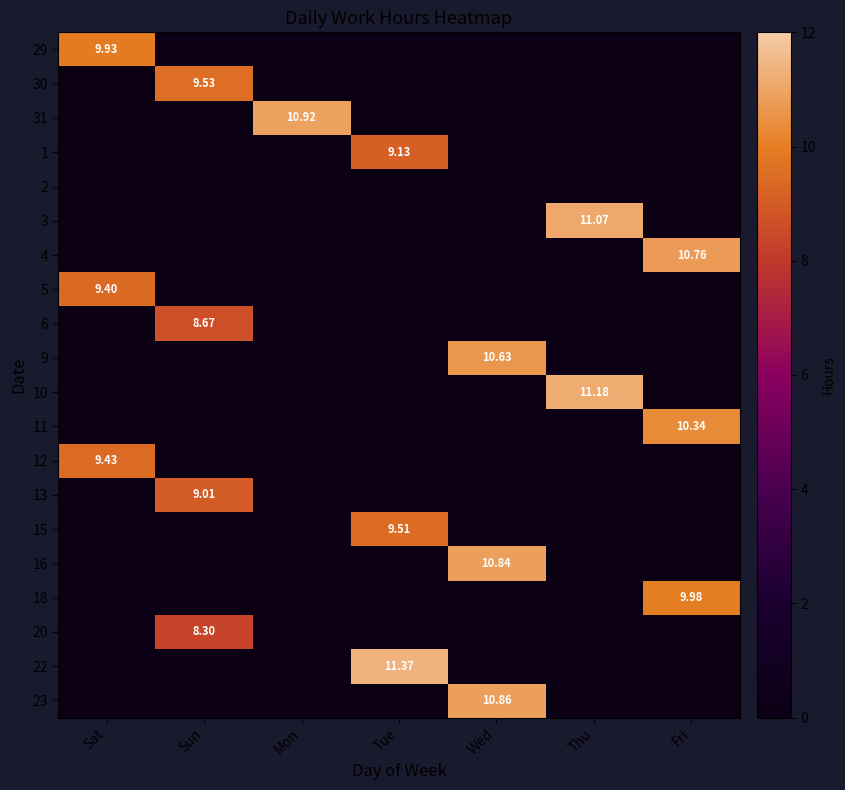

At which label is 9 closest to 5?

Sat